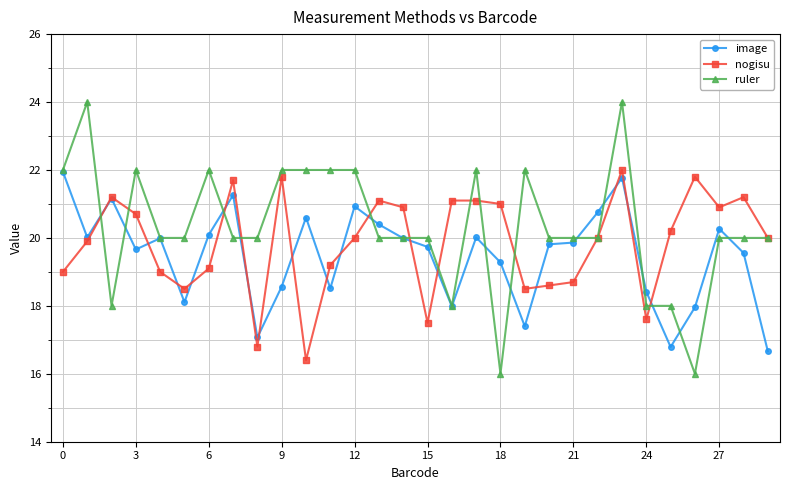

Rank the series by their average value, from highest to lowest.

ruler, nogisu, image